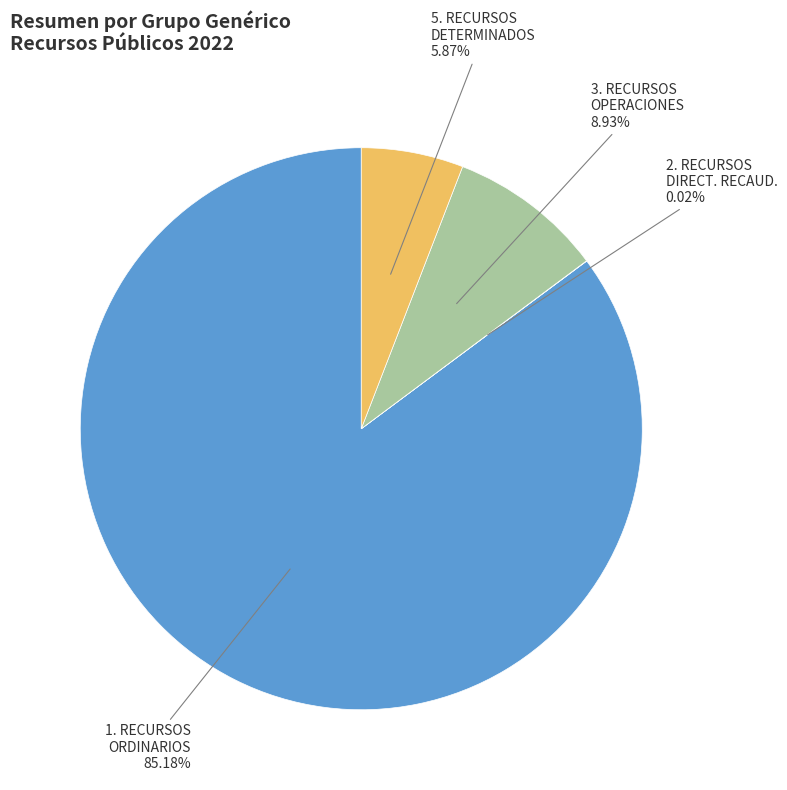

Does any single category account for the majority?

Yes